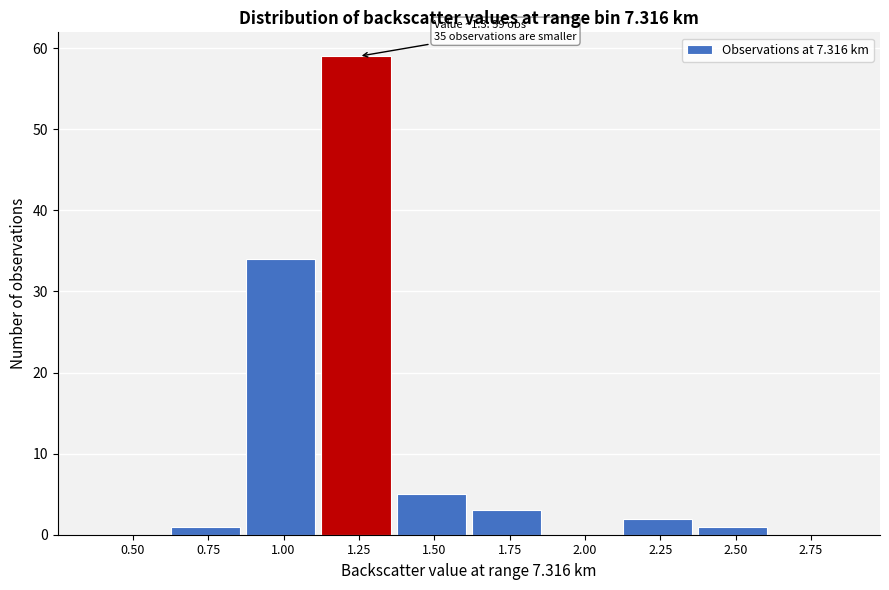

Reading left to right, extract all data points from this chart.

0.50=0	0.75=1	1.00=34	1.25=59	1.50=5	1.75=3	2.00=0	2.25=2	2.50=1	2.75=0